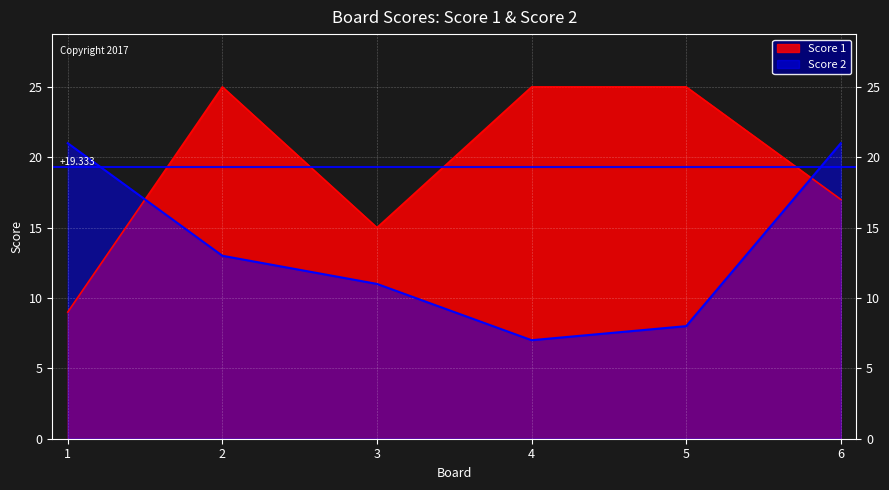

How many intersections are there between Score 2 and Score 1?

2